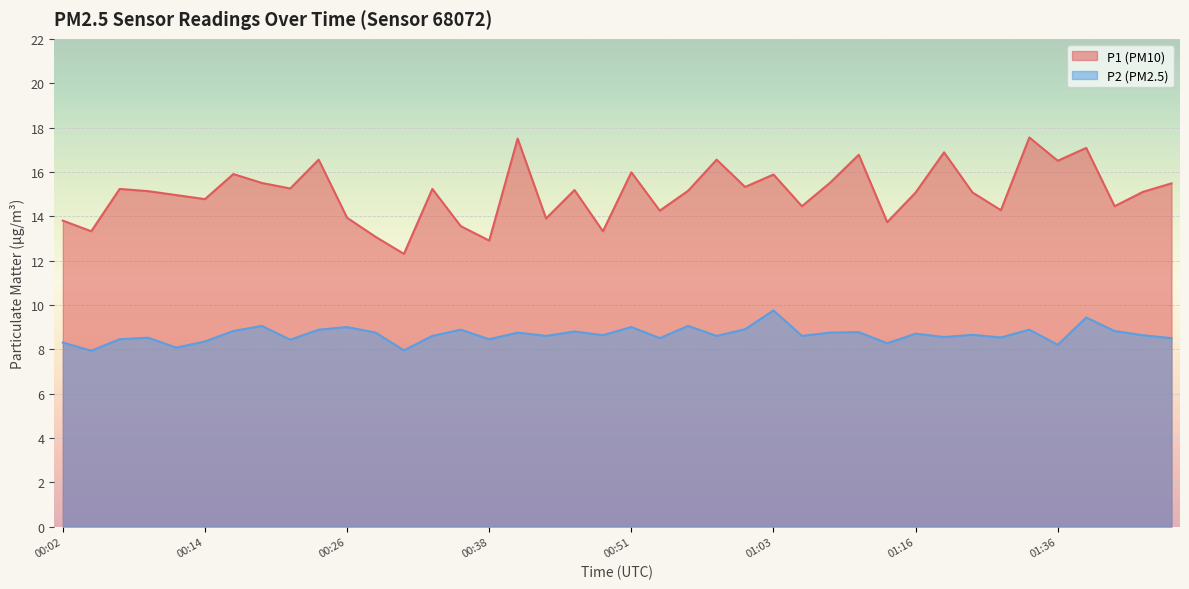

At which category does P2 reach its first local peak?

00:09